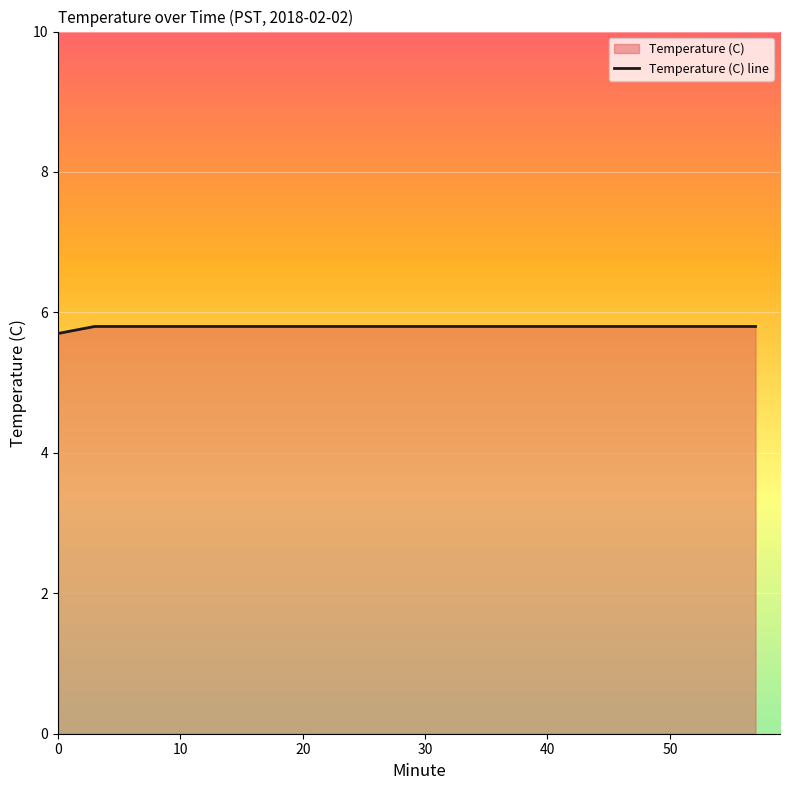

What is the value of the 8th point from the left?

5.8